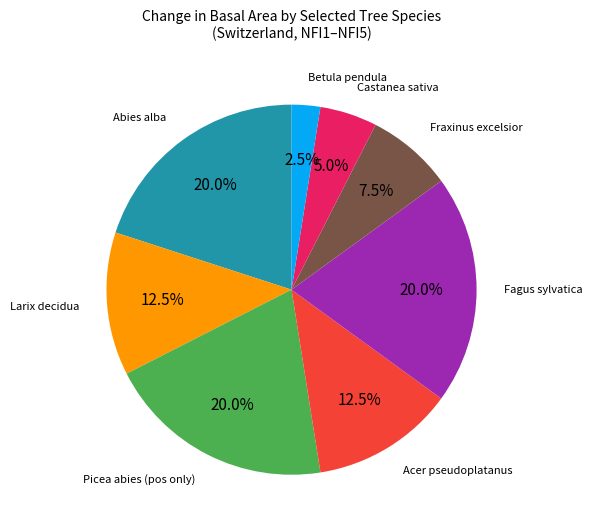

Is there any slice that represents more than half of the pie?

No